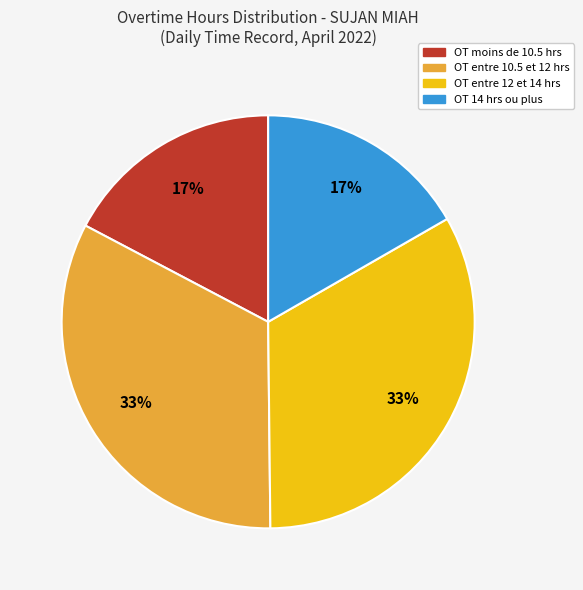

Is there a majority slice in this chart?

No